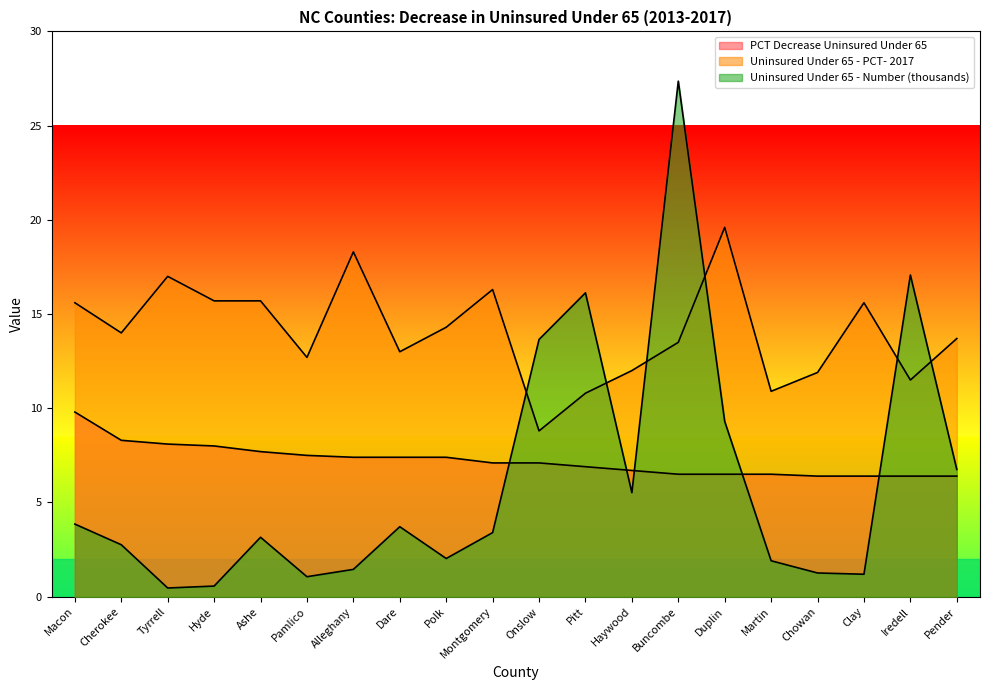

How many intersections are there between Uninsured Under 65 - Number (thousands) and Uninsured Under 65 - PCT- 2017?

6